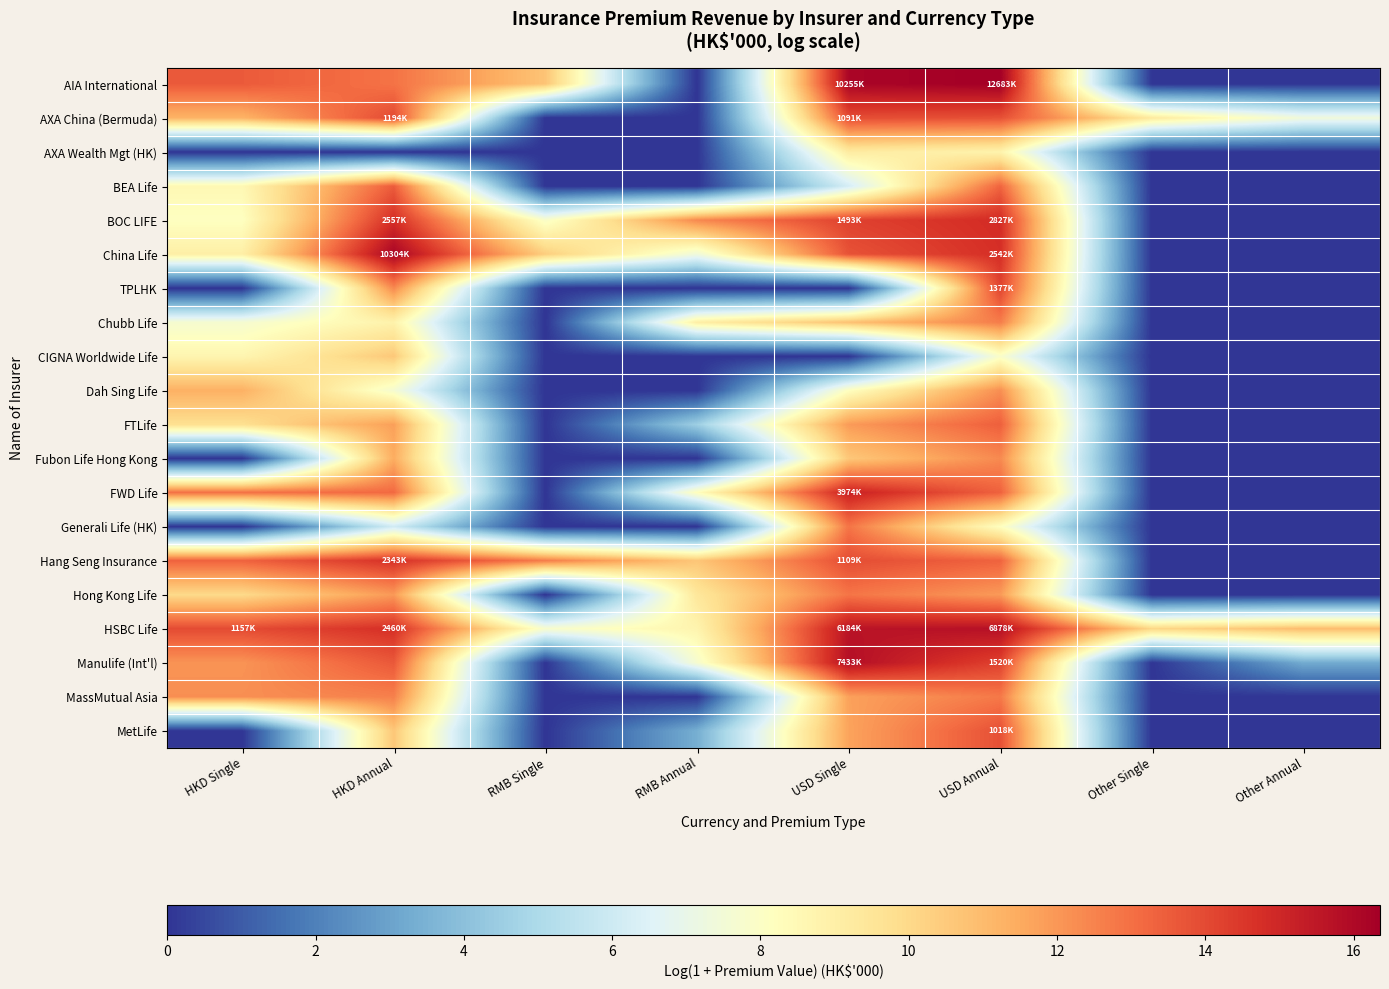

Reading left to right, list all the values displayed in this chart.

AIA International: HKD Single=13.6	HKD Annual=12.9	RMB Single=10.7	RMB Annual=0.0	USD Single=16.1	USD Annual=16.4	Other Single=0.0	Other Annual=0.0
AXA China (Bermuda): HKD Single=11.2	HKD Annual=14.0	RMB Single=0.0	RMB Annual=0.0	USD Single=13.9	USD Annual=13.8	Other Single=9.3	Other Annual=7.4
AXA Wealth Mgt (HK): HKD Single=0.0	HKD Annual=0.0	RMB Single=0.0	RMB Annual=0.0	USD Single=9.2	USD Annual=8.8	Other Single=0.0	Other Annual=0.0
BEA Life: HKD Single=8.5	HKD Annual=13.5	RMB Single=0.0	RMB Annual=0.0	USD Single=6.2	USD Annual=13.3	Other Single=0.0	Other Annual=0.0
BOC LIFE: HKD Single=8.1	HKD Annual=14.8	RMB Single=7.9	RMB Annual=12.4	USD Single=14.2	USD Annual=14.9	Other Single=0.0	Other Annual=0.0
China Life: HKD Single=9.0	HKD Annual=16.1	RMB Single=10.4	RMB Annual=7.4	USD Single=13.8	USD Annual=14.7	Other Single=0.0	Other Annual=0.0
TPLHK: HKD Single=0.0	HKD Annual=12.3	RMB Single=0.0	RMB Annual=0.0	USD Single=0.0	USD Annual=14.1	Other Single=0.0	Other Annual=0.0
Chubb Life: HKD Single=7.7	HKD Annual=8.8	RMB Single=0.0	RMB Annual=9.1	USD Single=10.8	USD Annual=12.7	Other Single=0.0	Other Annual=0.0
CIGNA Worldwide Life: HKD Single=8.7	HKD Annual=10.6	RMB Single=0.0	RMB Annual=0.0	USD Single=0.0	USD Annual=7.9	Other Single=0.0	Other Annual=0.0
Dah Sing Life: HKD Single=11.3	HKD Annual=7.7	RMB Single=0.0	RMB Annual=0.0	USD Single=8.1	USD Annual=12.2	Other Single=0.0	Other Annual=0.0
FTLife: HKD Single=9.8	HKD Annual=11.8	RMB Single=0.0	RMB Annual=4.5	USD Single=11.9	USD Annual=13.4	Other Single=0.0	Other Annual=0.0
Fubon Life Hong Kong: HKD Single=0.0	HKD Annual=11.4	RMB Single=0.0	RMB Annual=0.0	USD Single=10.6	USD Annual=12.3	Other Single=0.0	Other Annual=0.0
FWD Life: HKD Single=13.0	HKD Annual=13.2	RMB Single=0.0	RMB Annual=8.2	USD Single=15.2	USD Annual=13.4	Other Single=0.0	Other Annual=0.0
Generali Life (HK): HKD Single=0.0	HKD Annual=6.1	RMB Single=0.0	RMB Annual=0.0	USD Single=12.9	USD Annual=8.2	Other Single=0.0	Other Annual=0.0
Hang Seng Insurance: HKD Single=13.3	HKD Annual=14.7	RMB Single=12.7	RMB Annual=10.6	USD Single=13.9	USD Annual=13.3	Other Single=0.0	Other Annual=0.0
Hong Kong Life: HKD Single=10.0	HKD Annual=11.9	RMB Single=0.0	RMB Annual=9.4	USD Single=12.9	USD Annual=11.9	Other Single=0.0	Other Annual=0.0
HSBC Life: HKD Single=14.0	HKD Annual=14.7	RMB Single=7.8	RMB Annual=8.7	USD Single=15.6	USD Annual=15.7	Other Single=10.1	Other Annual=11.0
Manulife (Int'l): HKD Single=12.1	HKD Annual=13.6	RMB Single=0.0	RMB Annual=7.7	USD Single=15.8	USD Annual=14.2	Other Single=0.0	Other Annual=3.3
MassMutual Asia: HKD Single=12.2	HKD Annual=12.6	RMB Single=0.0	RMB Annual=0.0	USD Single=11.7	USD Annual=12.8	Other Single=0.0	Other Annual=0.0
MetLife: HKD Single=0.0	HKD Annual=10.6	RMB Single=0.0	RMB Annual=3.4	USD Single=11.7	USD Annual=13.8	Other Single=0.0	Other Annual=0.0